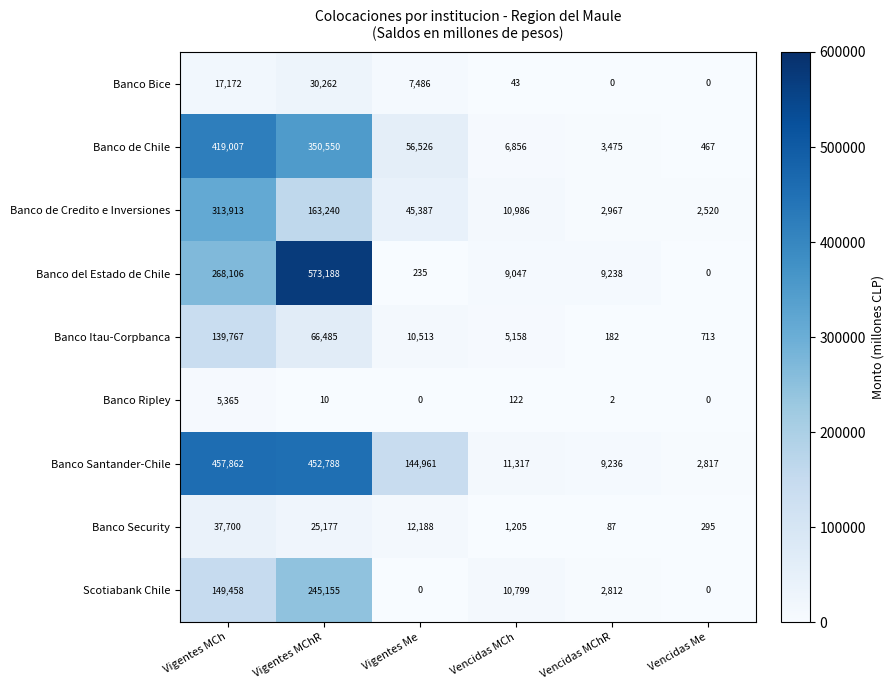

Which series has the largest total across all categories?

Banco Santander-Chile